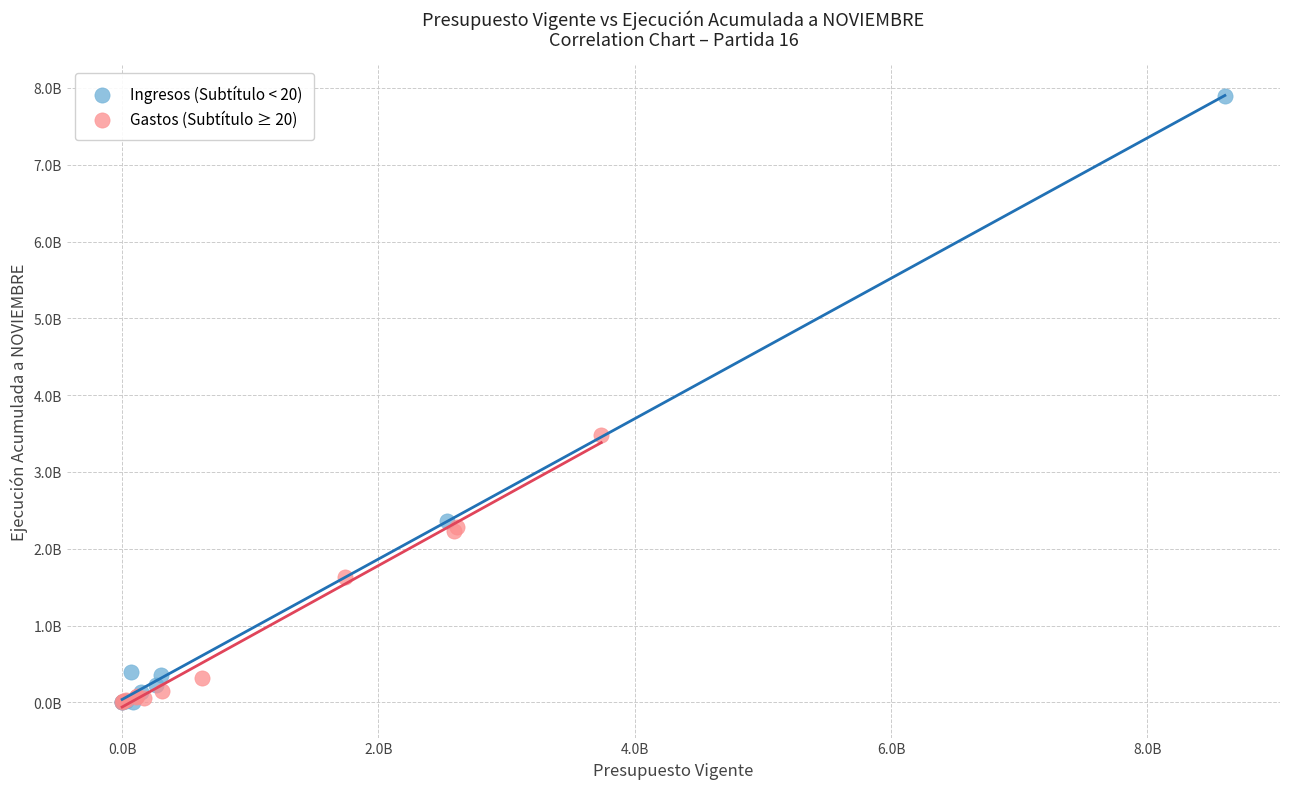

What are all the series names shown in the legend?

Ingresos (Subtítulo < 20), Gastos (Subtítulo ≥ 20)